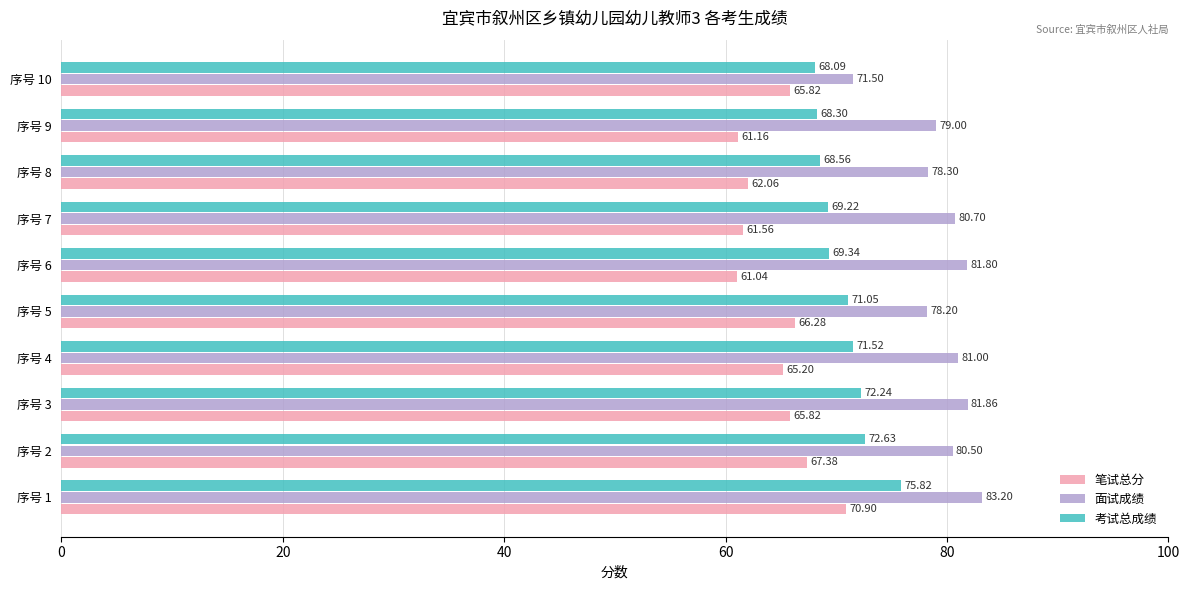

How many data points in 面试成绩 are less than 80?

4